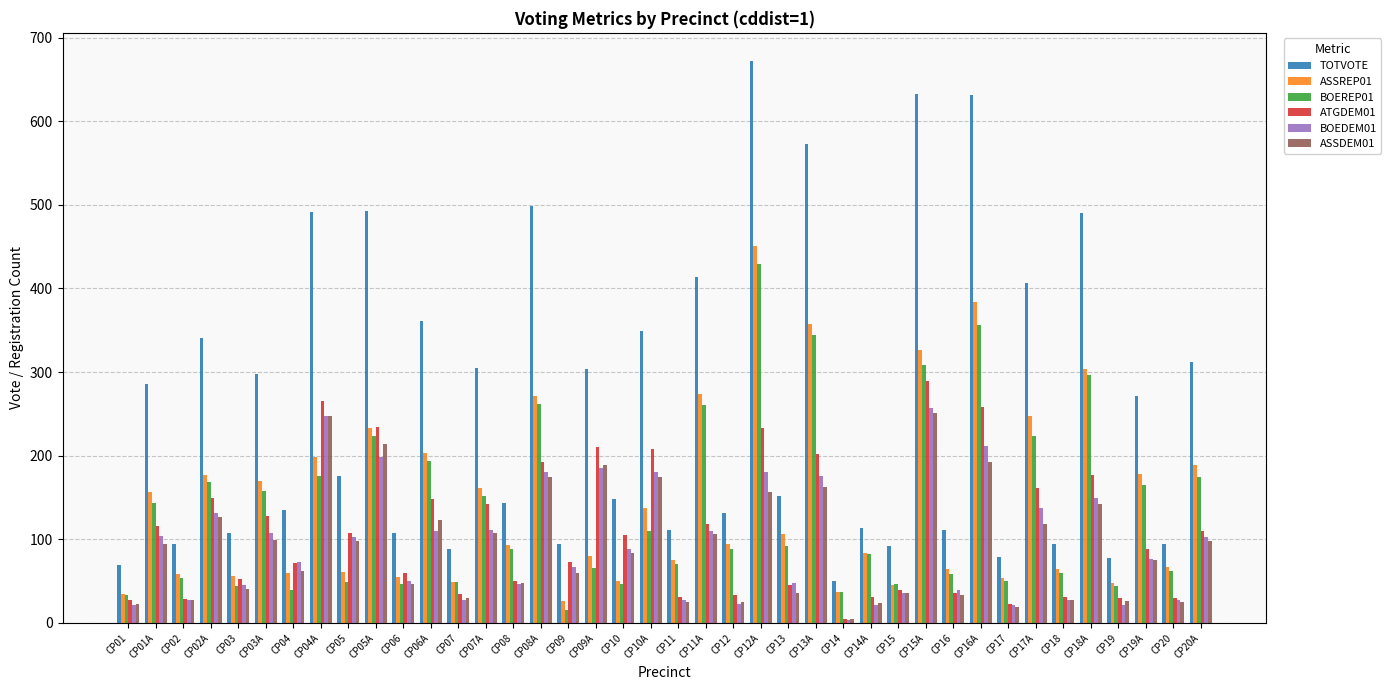

What is the spread (max minus min) of values at CP10?

102